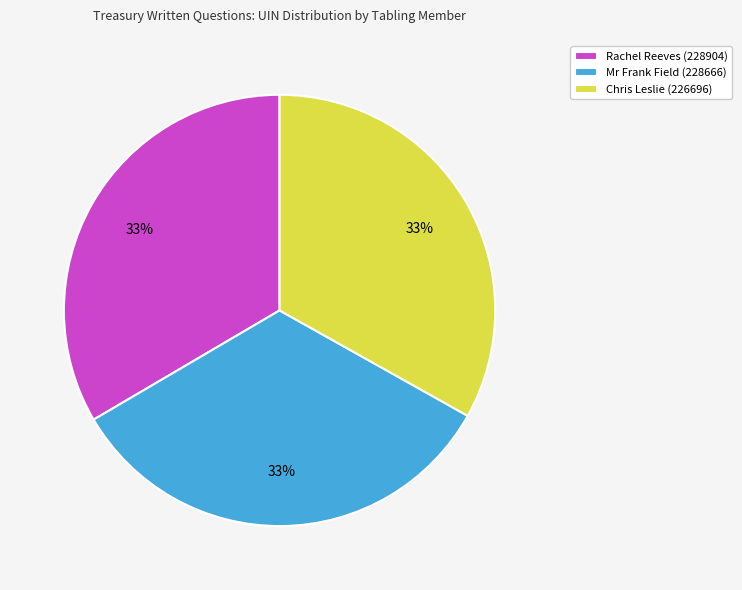

Is there a majority slice in this chart?

No